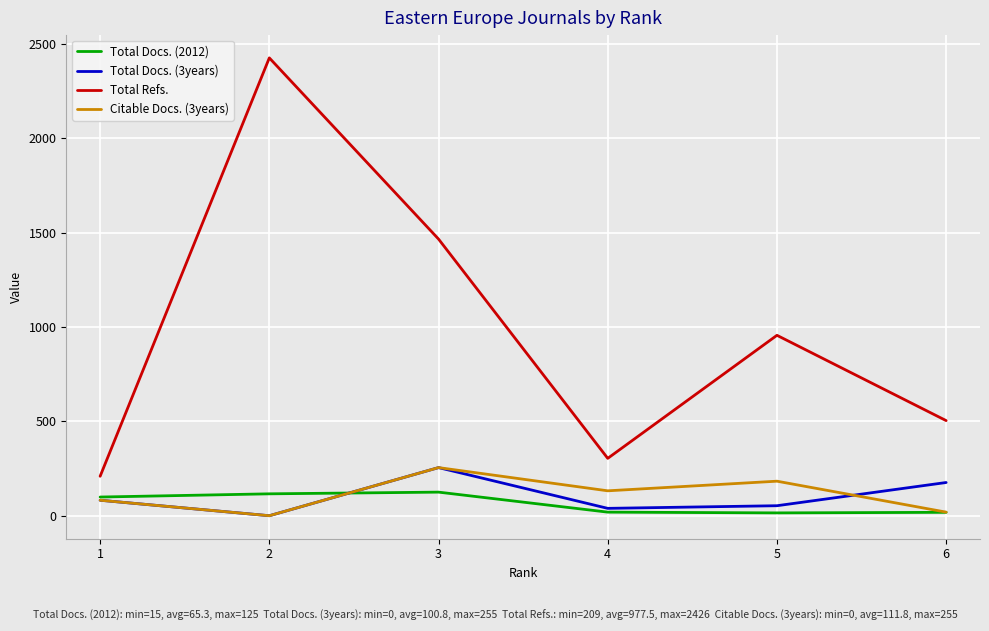

What are all the series names shown in the legend?

Total Docs. (2012), Total Docs. (3years), Total Refs., Citable Docs. (3years)